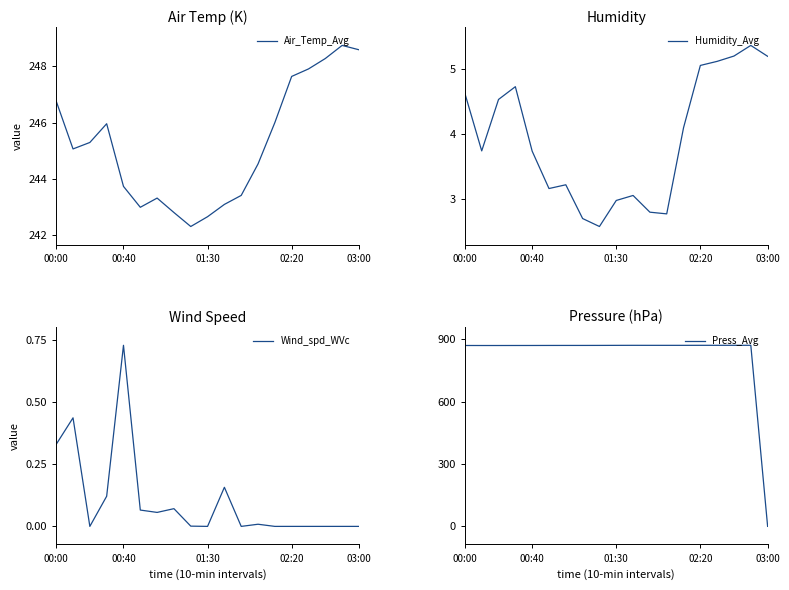

What value does the Humidity_Avg series have at 11?

2.8